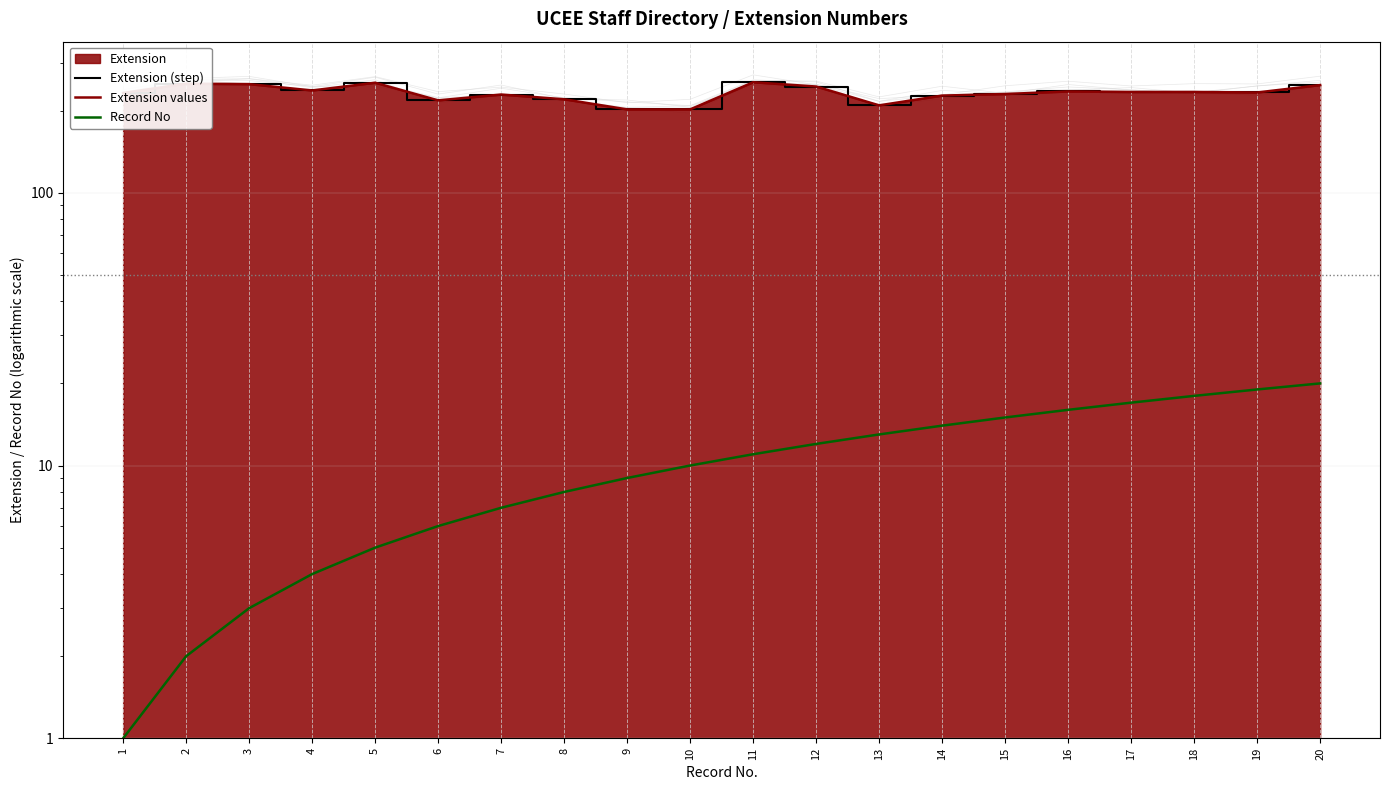

What is the difference between the second highest and minimum values in the Record No series?

18